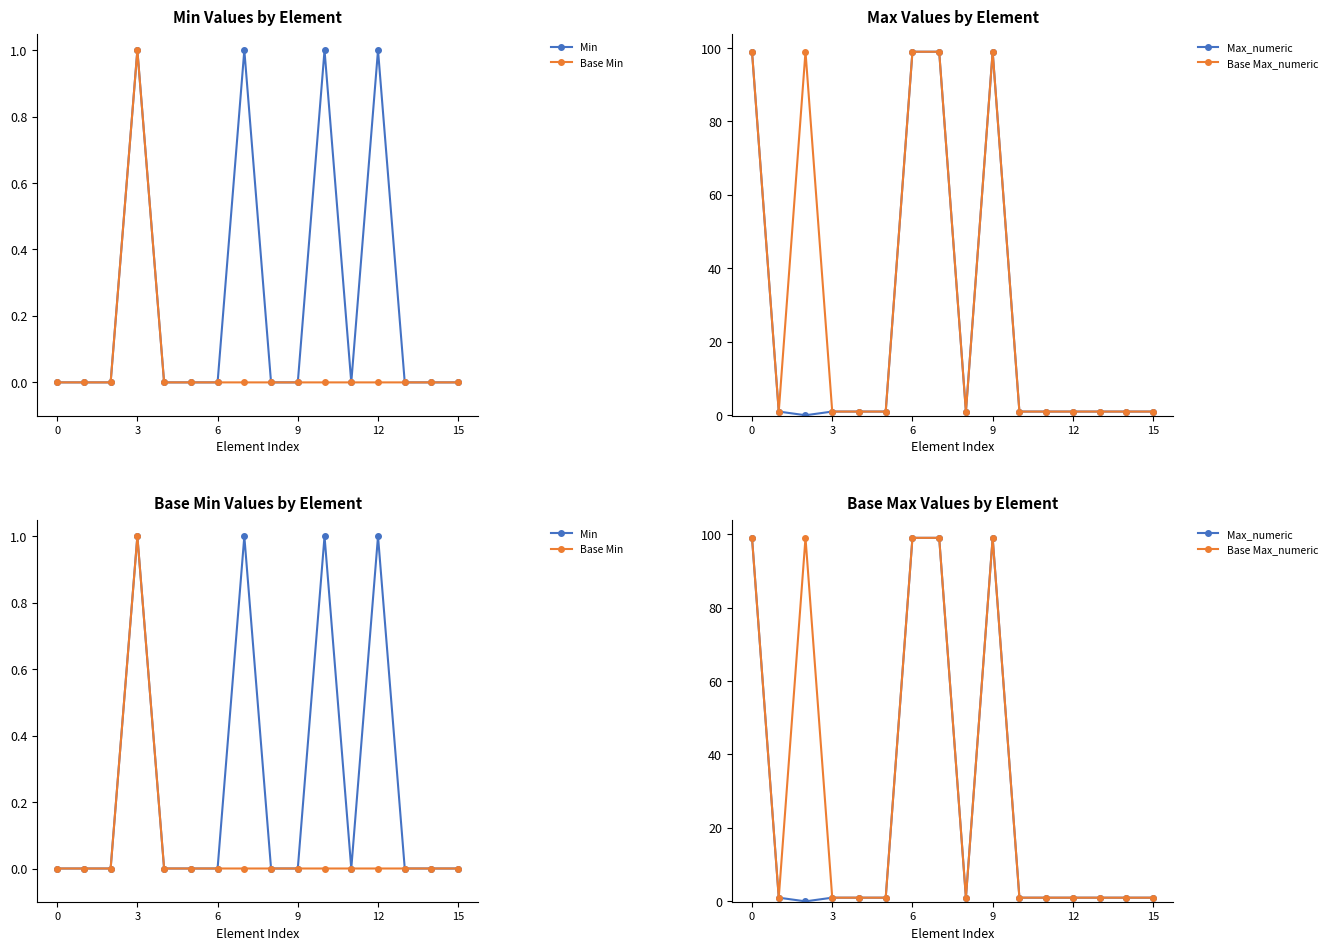

What is the difference between the maximum and minimum values in the Base Min series?

1